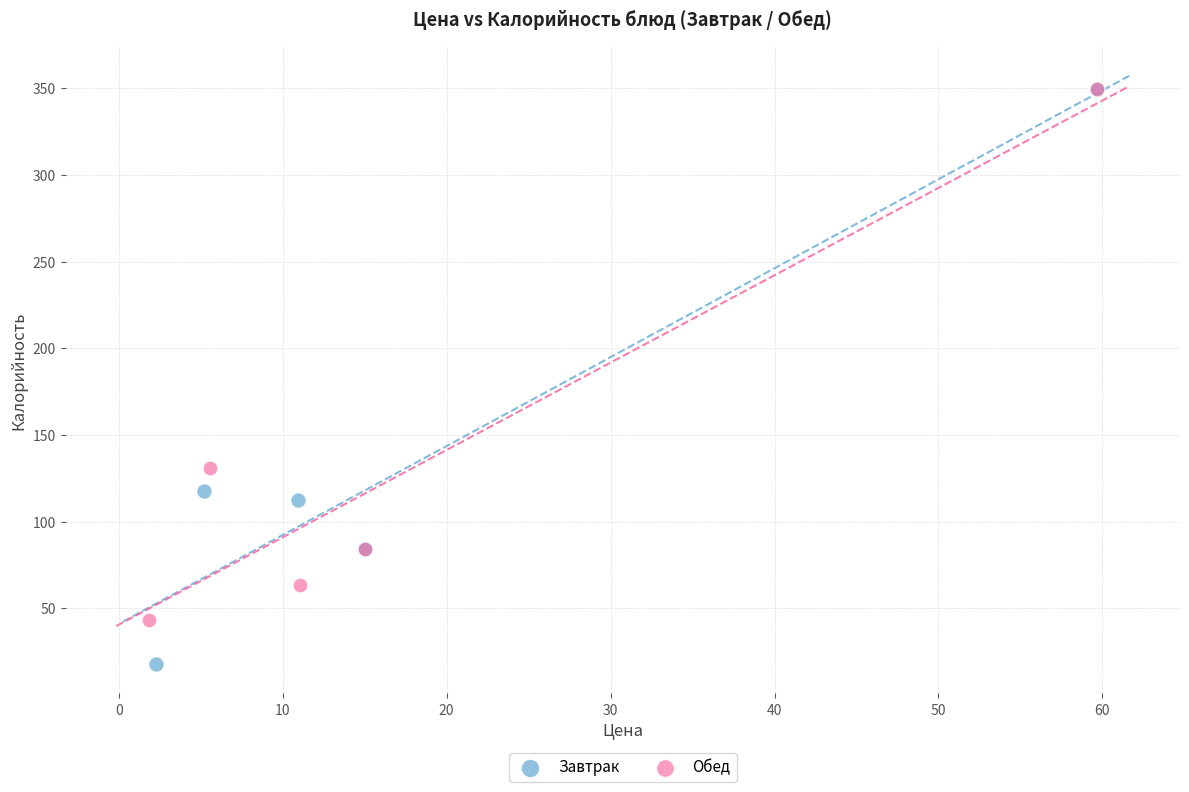

Which series has the widest spread of Y values?

Завтрак